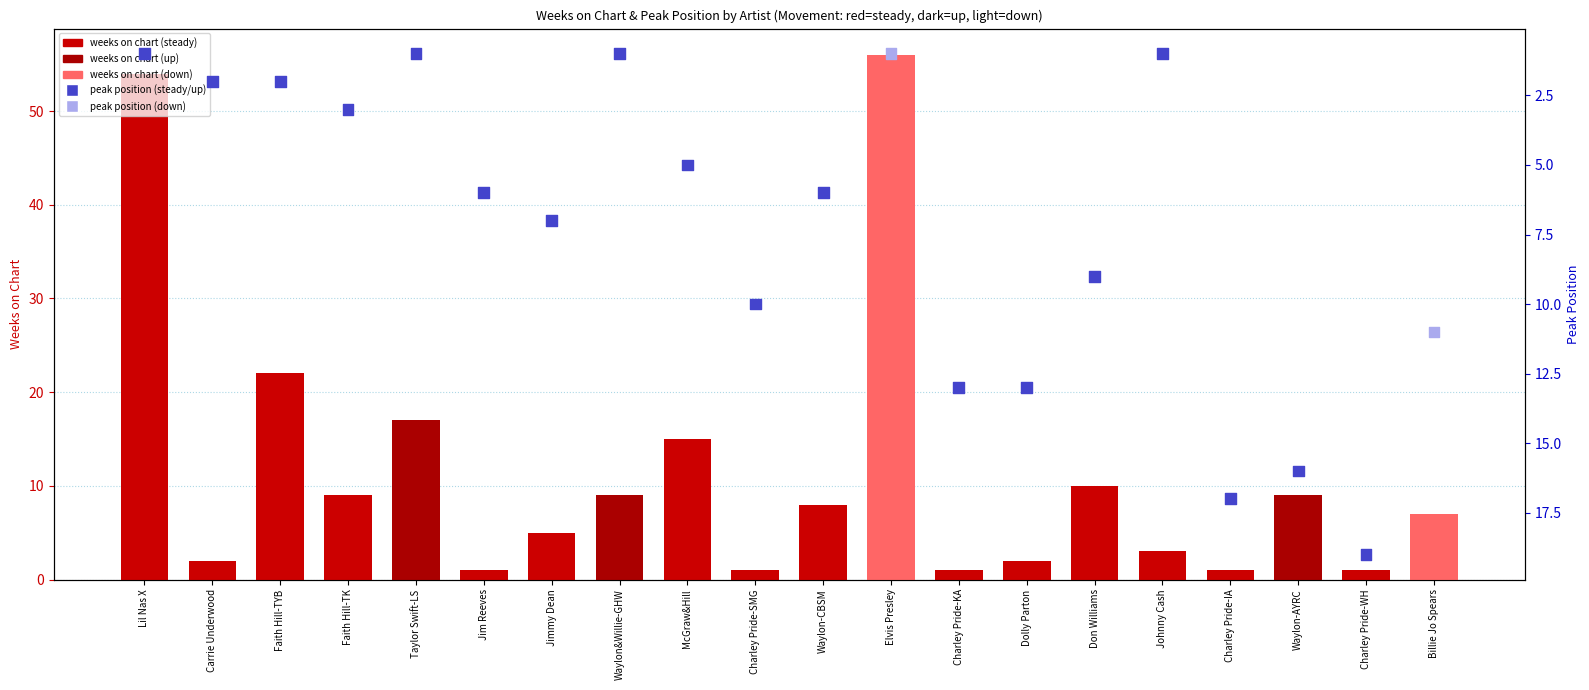

Is the value of peak position at Faith Hill-TYB greater than the value of weeks on chart at Dolly Parton?

No